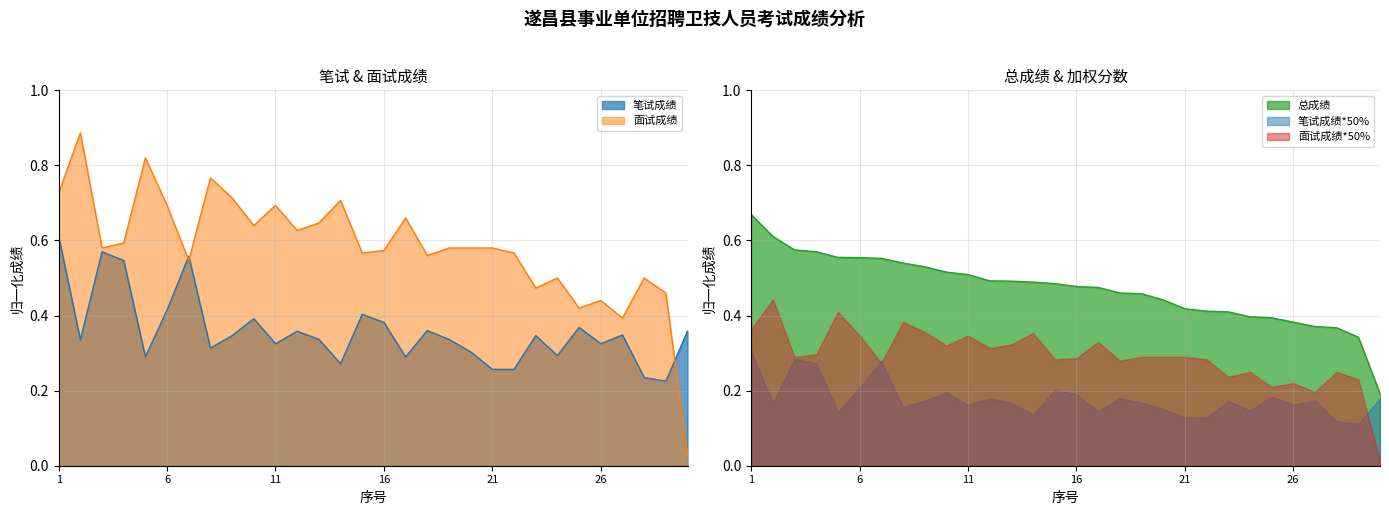

Between 7 and 11, which series saw the biggest shift?

笔试成绩